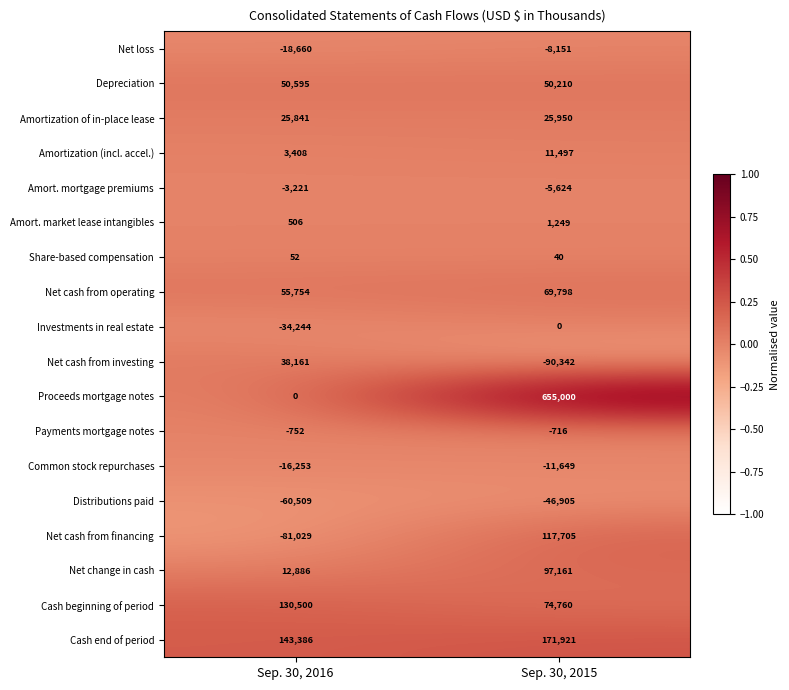

Is it true that Payments mortgage notes equals -1141 at Sep. 30, 2015?

False